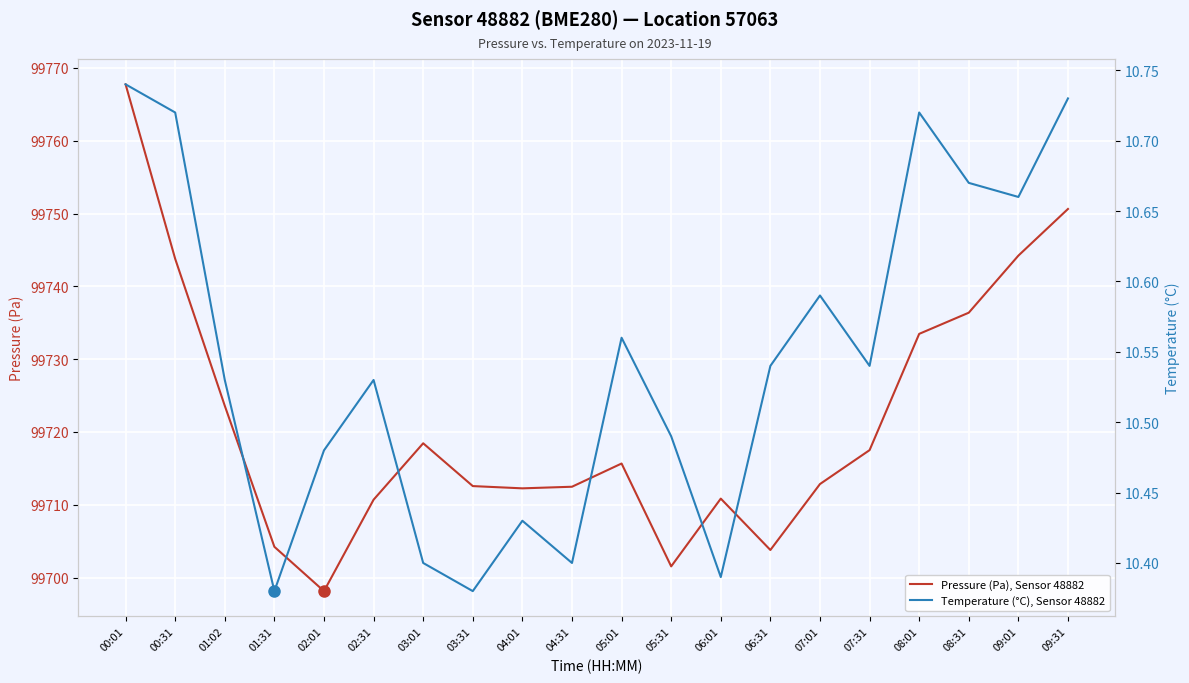

What is the label of the 4th point from the left?

01:31